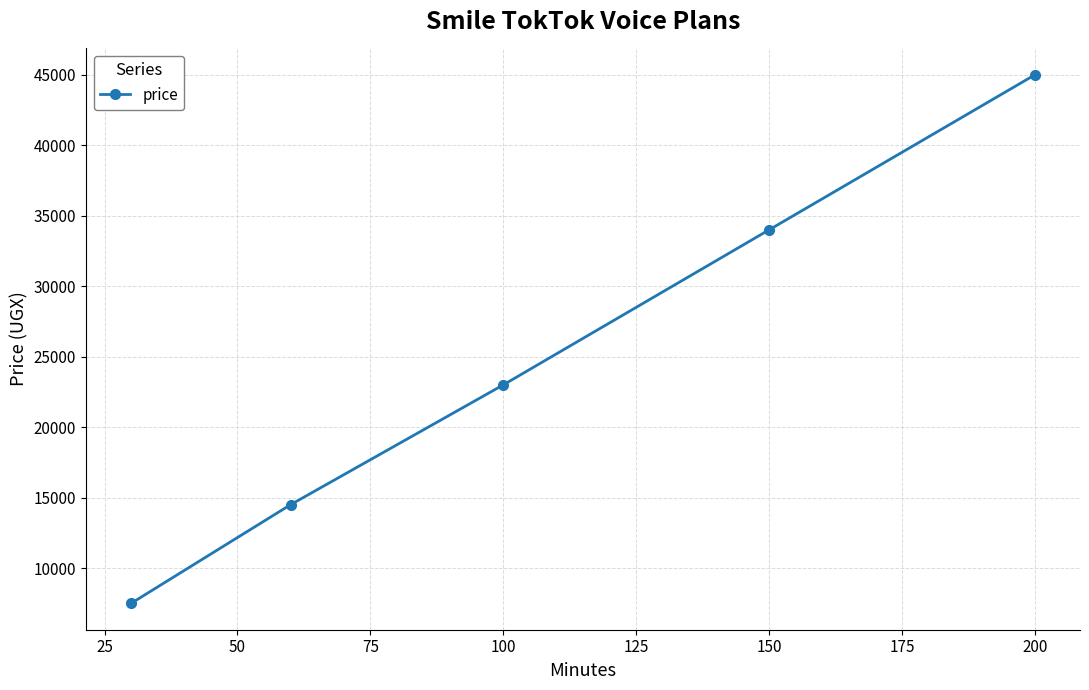

What is the average value?

24800